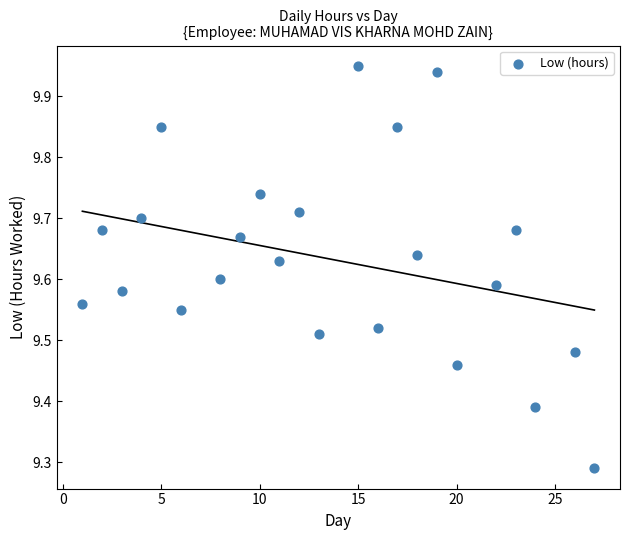

What is the range of Y values (max minus min)?

0.7